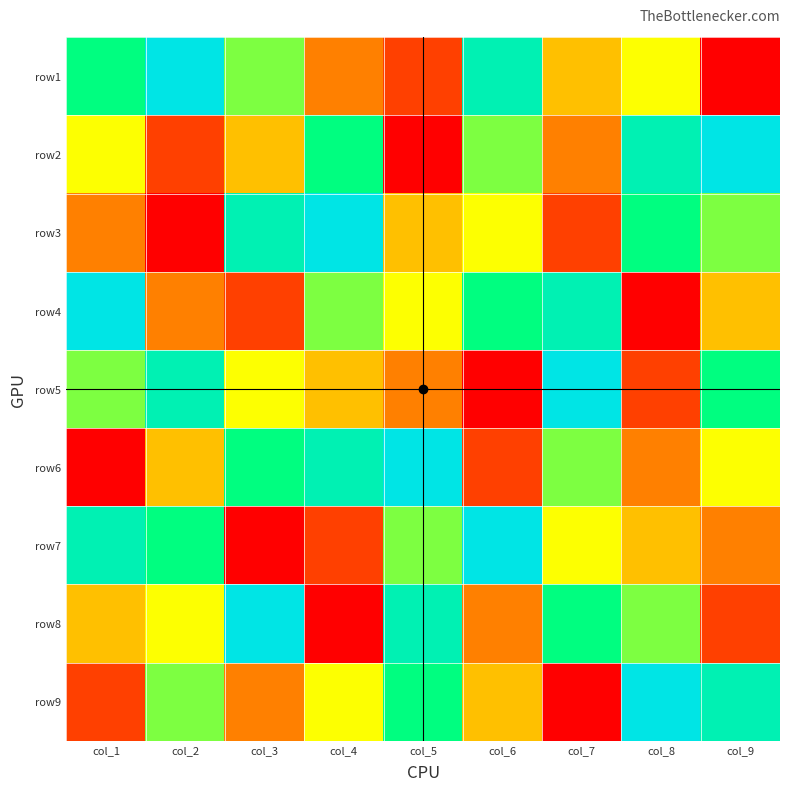

Reading right to left, what are all the values shown in this chart?

row1: col_9=1	col_8=5	col_7=4	col_6=8	col_5=2	col_4=3	col_3=6	col_2=9	col_1=7
row2: col_9=9	col_8=8	col_7=3	col_6=6	col_5=1	col_4=7	col_3=4	col_2=2	col_1=5
row3: col_9=6	col_8=7	col_7=2	col_6=5	col_5=4	col_4=9	col_3=8	col_2=1	col_1=3
row4: col_9=4	col_8=1	col_7=8	col_6=7	col_5=5	col_4=6	col_3=2	col_2=3	col_1=9
row5: col_9=7	col_8=2	col_7=9	col_6=1	col_5=3	col_4=4	col_3=5	col_2=8	col_1=6
row6: col_9=5	col_8=3	col_7=6	col_6=2	col_5=9	col_4=8	col_3=7	col_2=4	col_1=1
row7: col_9=3	col_8=4	col_7=5	col_6=9	col_5=6	col_4=2	col_3=1	col_2=7	col_1=8
row8: col_9=2	col_8=6	col_7=7	col_6=3	col_5=8	col_4=1	col_3=9	col_2=5	col_1=4
row9: col_9=8	col_8=9	col_7=1	col_6=4	col_5=7	col_4=5	col_3=3	col_2=6	col_1=2